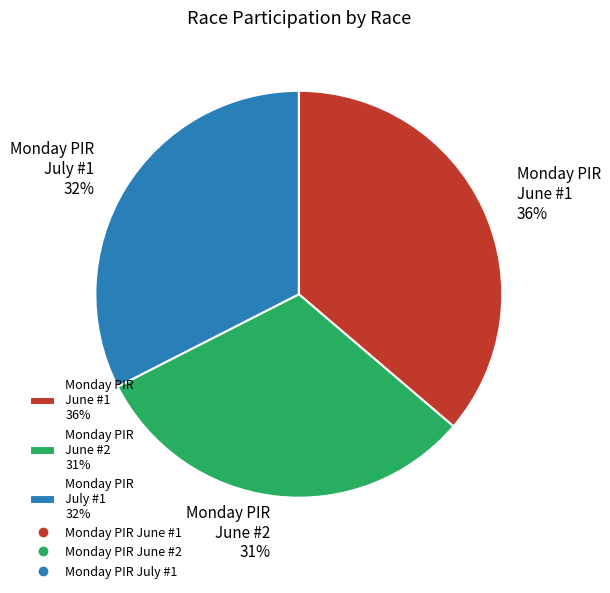

Is the sum of Monday PIR June #1 and Monday PIR June #2 greater than half?

Yes